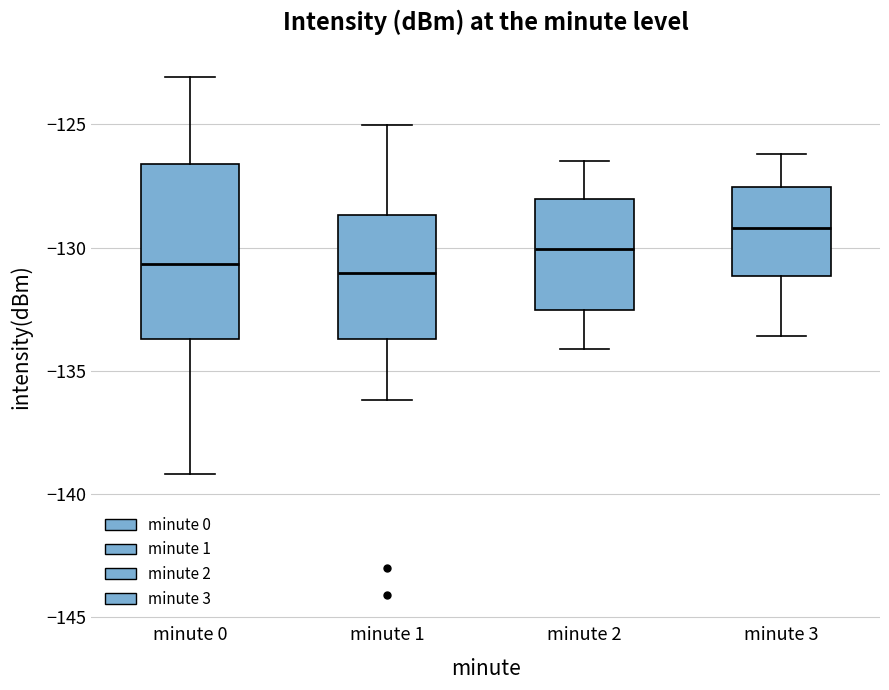

Comparing the boxes themselves (not the whiskers), which one is the tallest?

minute 0